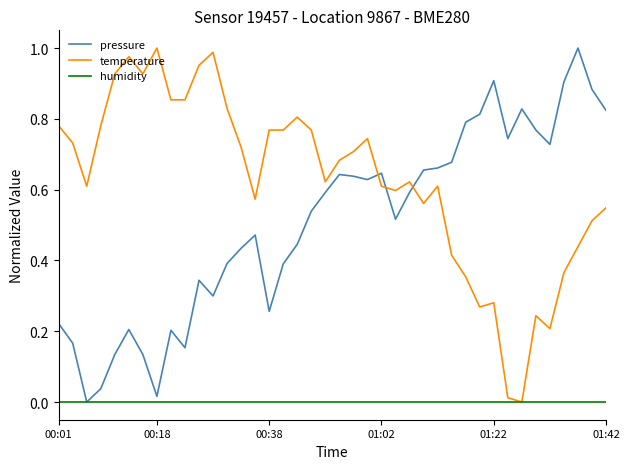

List the series in order of their overall mean, highest first.

temperature, pressure, humidity